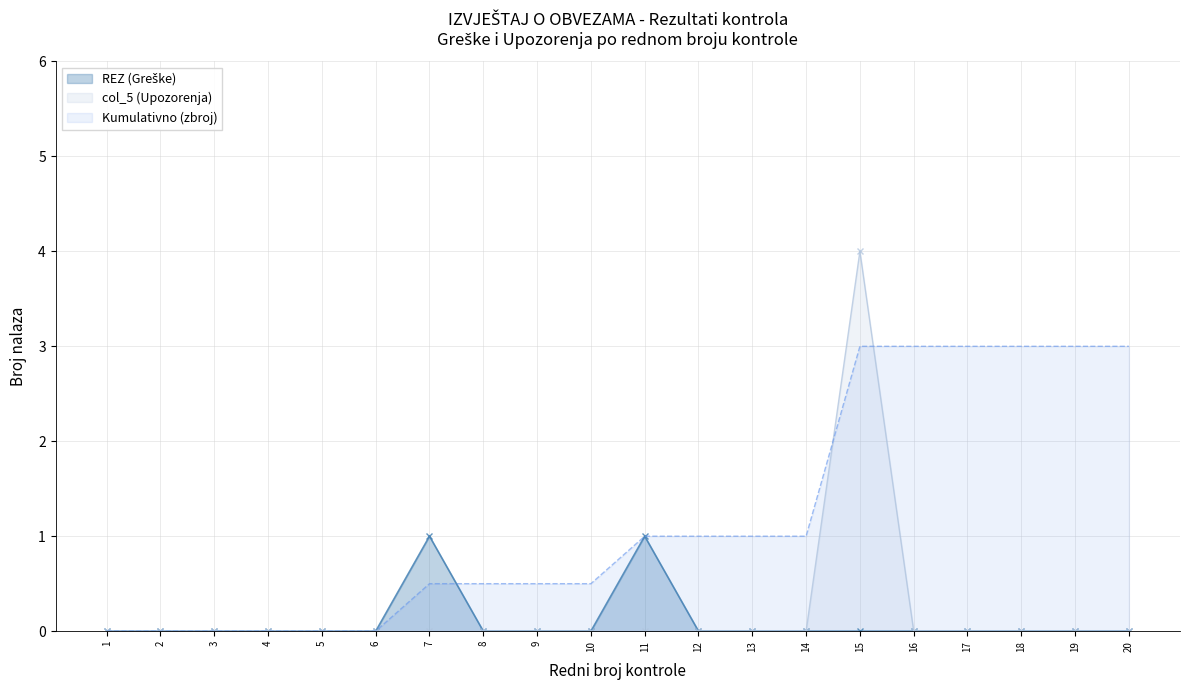

True or false: col_5 (Upozorenja) has more than 2 points higher than both neighbors.

False